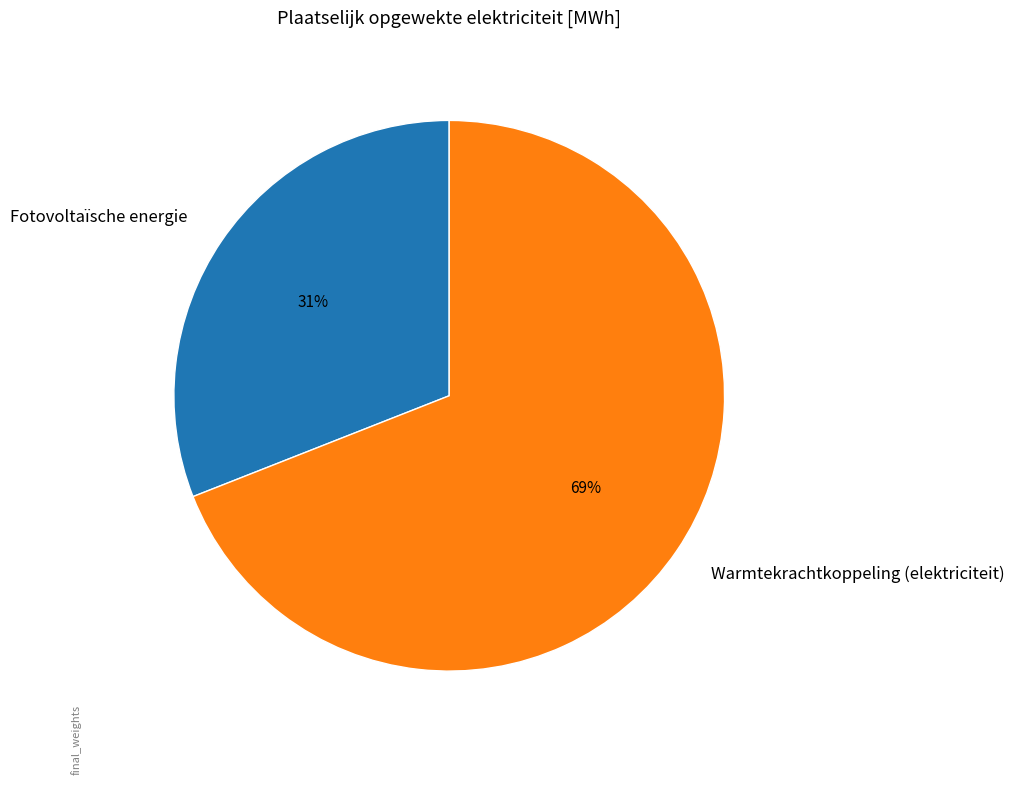

Rank the categories by value from highest to lowest.

Warmtekrachtkoppeling (elektriciteit), Fotovoltaïsche energie